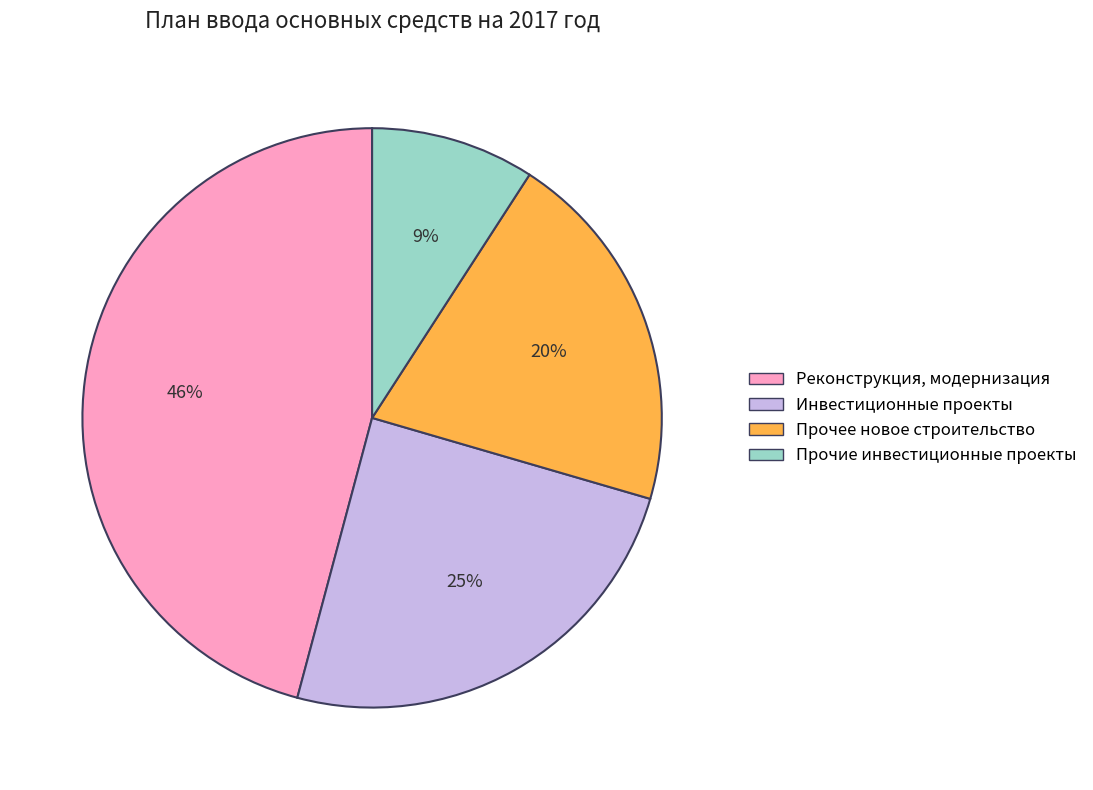

How many segments does this pie chart have?

4